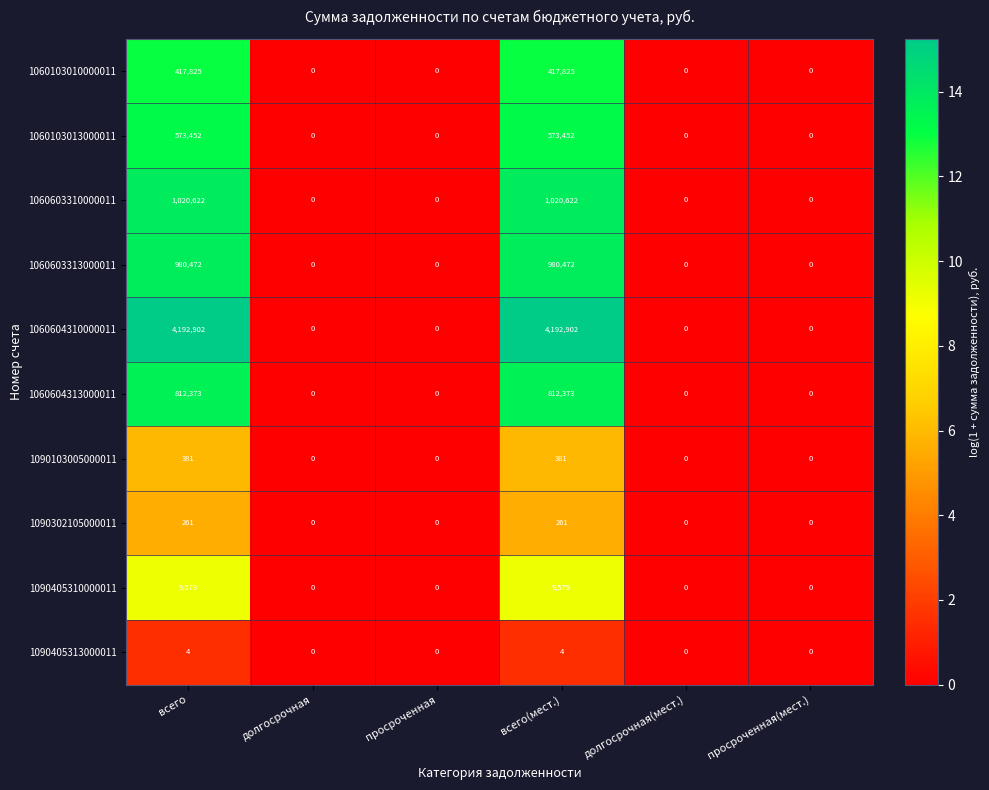

List the series in order of their peak value, lowest first.

1090405313000011, 1090302105000011, 1090103005000011, 1090405310000011, 1060103010000011, 1060103013000011, 1060604313000011, 1060603313000011, 1060603310000011, 1060604310000011